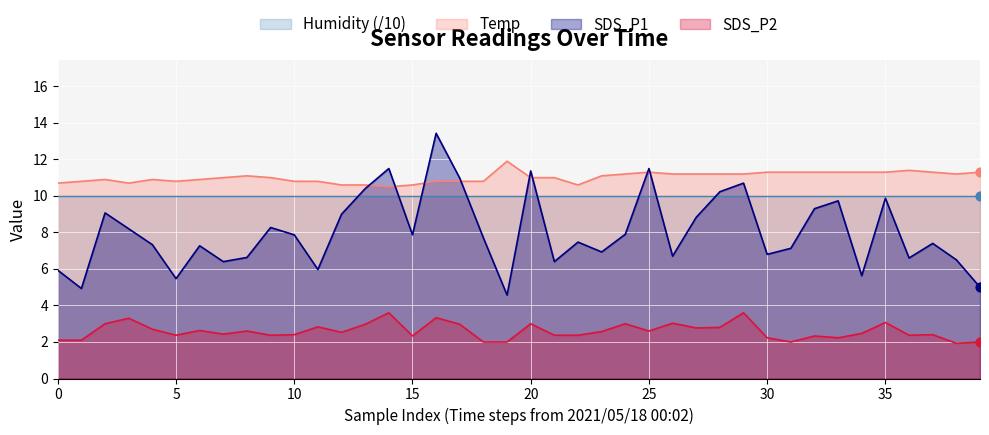

Which series has the largest total across all categories?

Temp